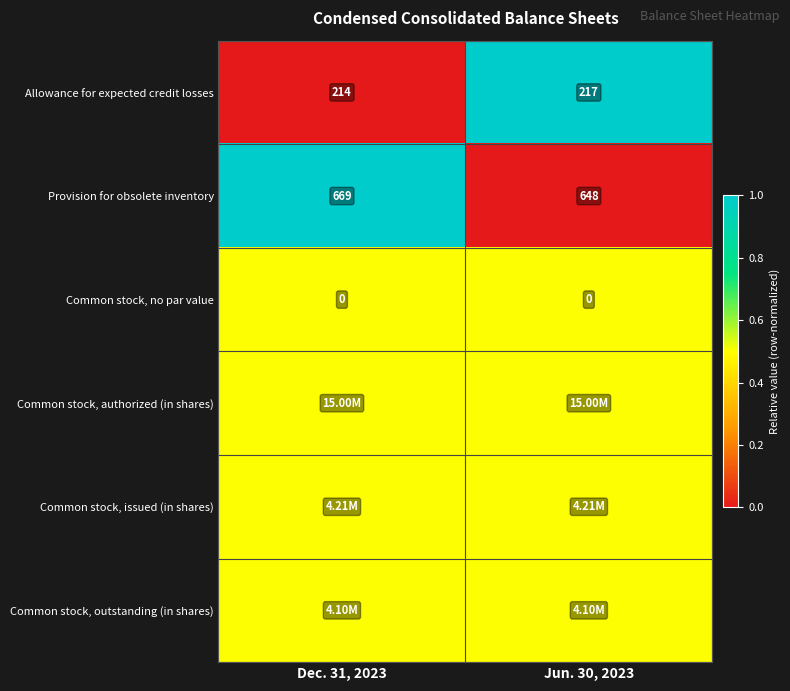

What is the difference between the maximum and minimum values in the Allowance for expected credit losses series?

3.0